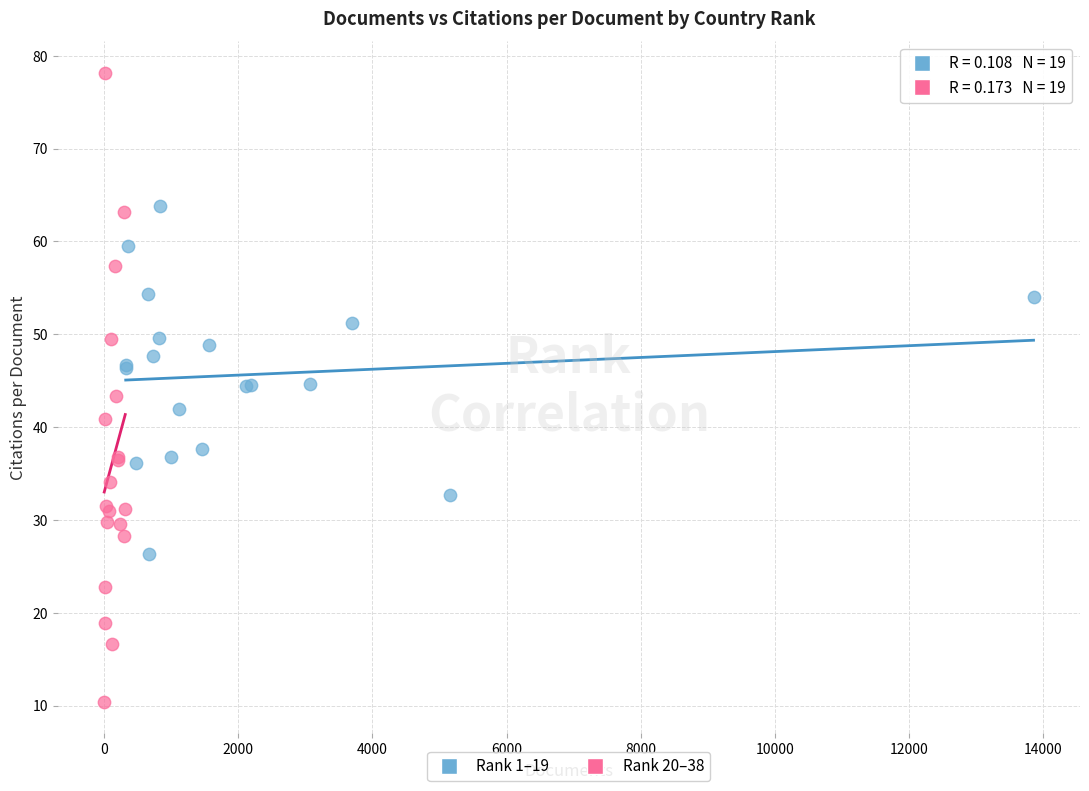

Which series contains the lowest Y value?

Rank 20–38